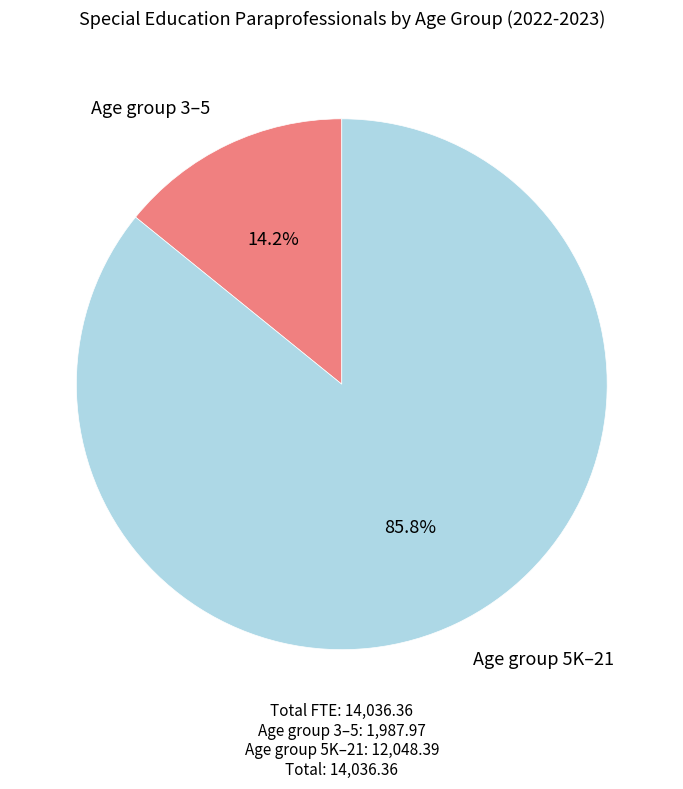

True or false: Age group 3–5 accounts for 14% of the total.

True